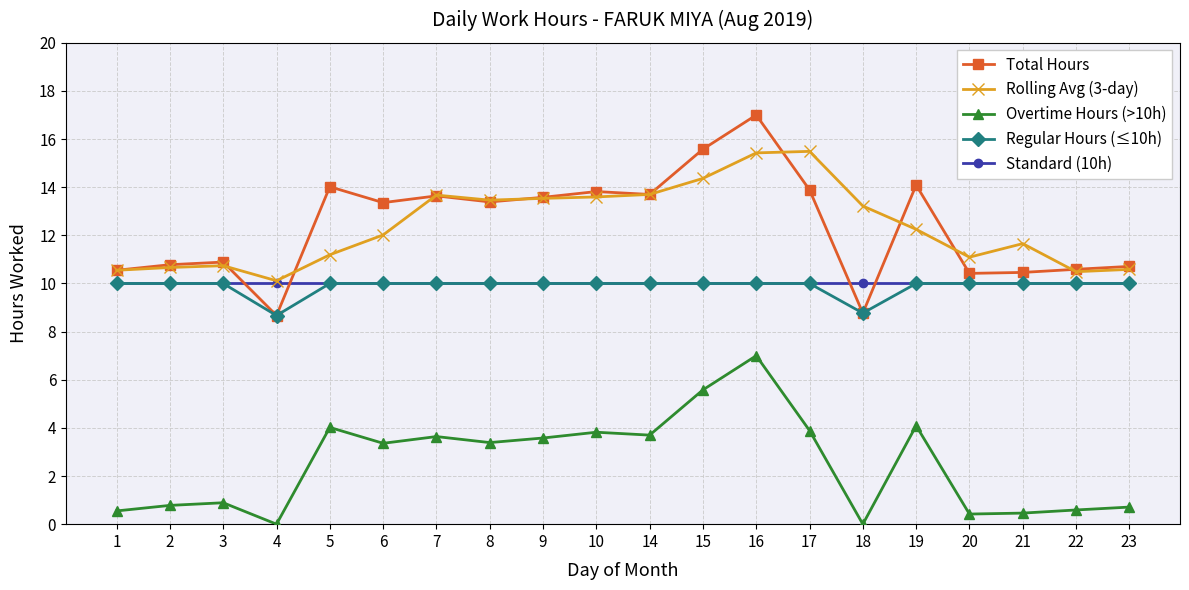

What is the value of the Rolling Avg (3-day) point at the 10th from the left?

13.6